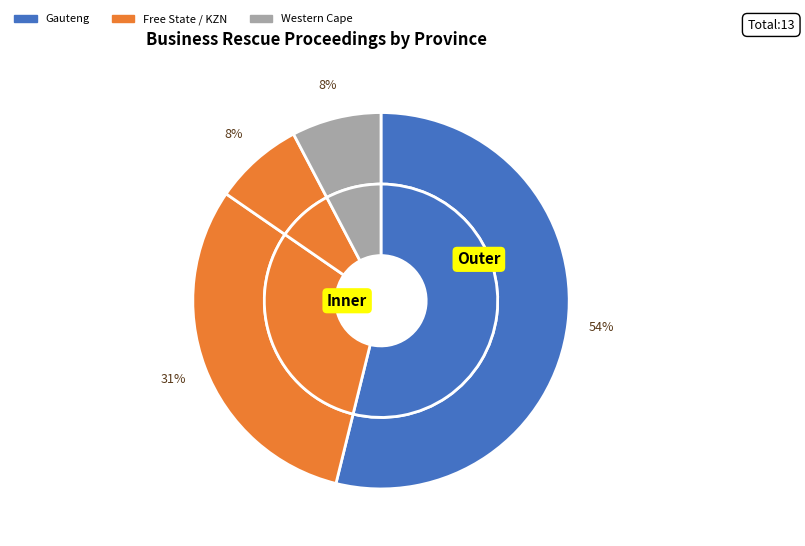

How many segments does this pie chart have?

4